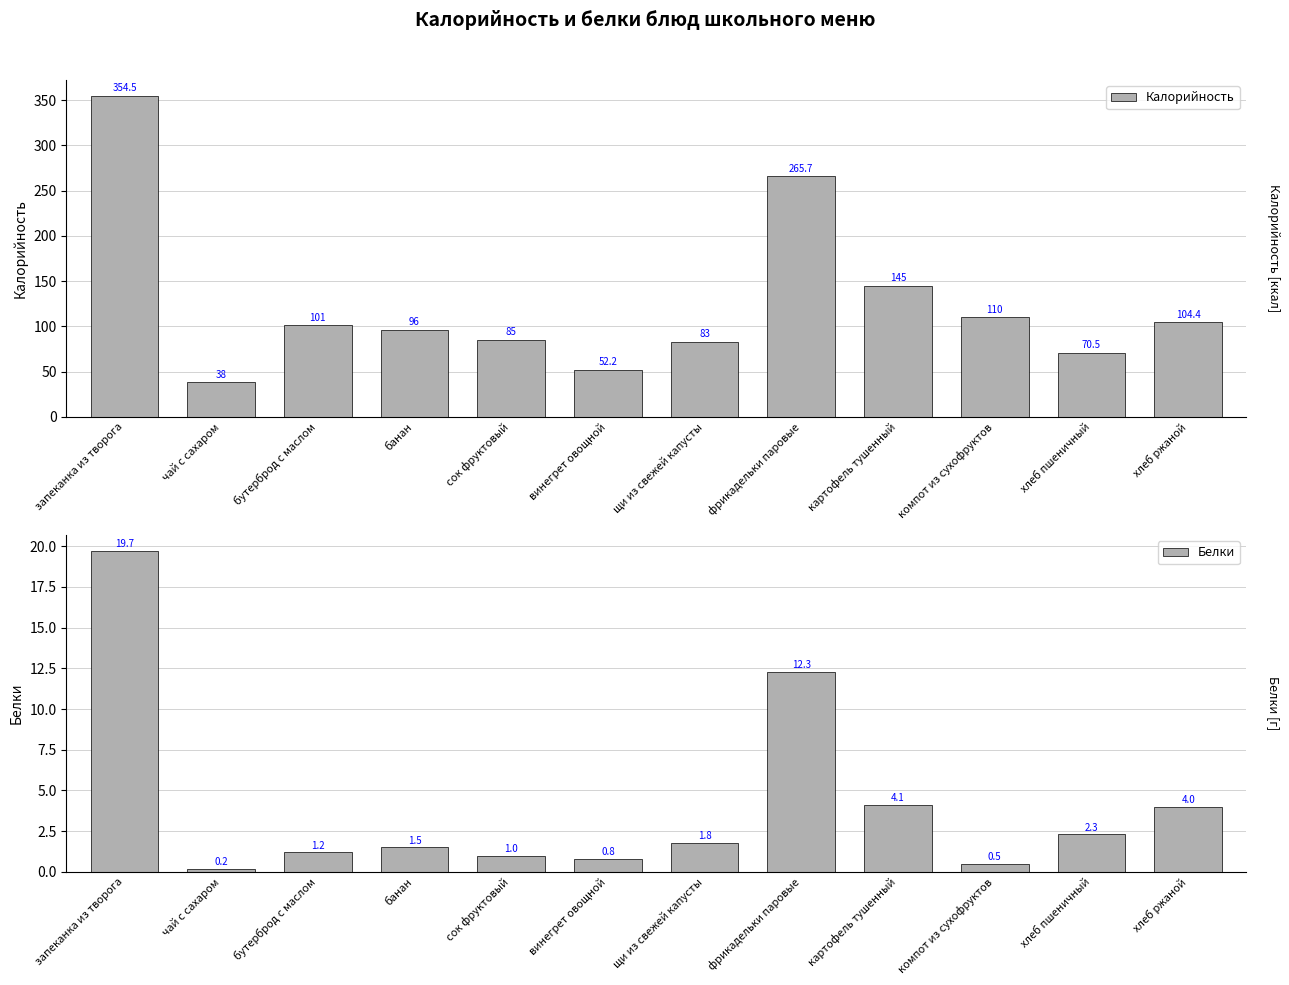

How many groups of bars are there?

12